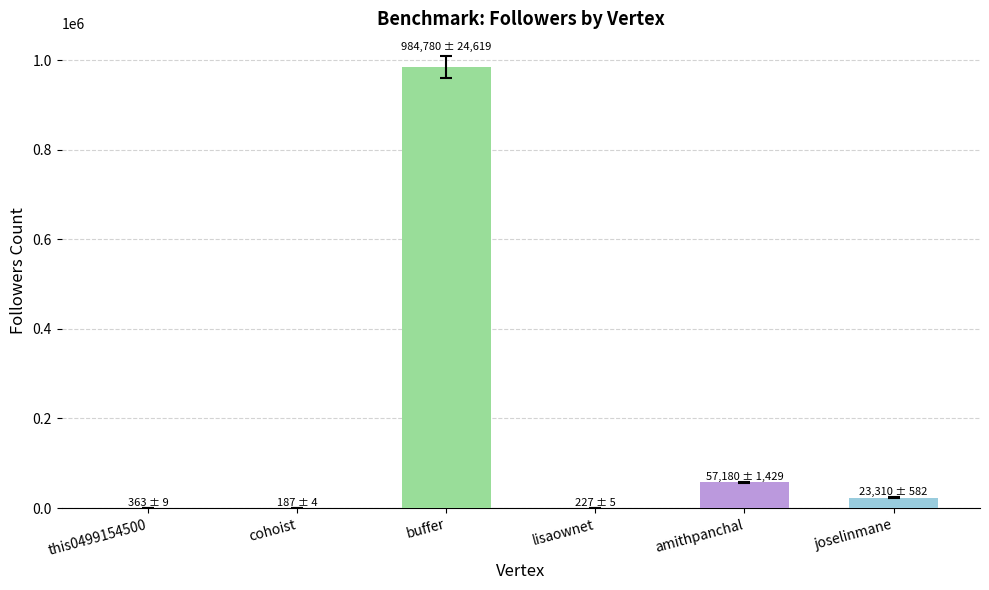

What is the sum of the values at buffer and joselinmane?

1008090